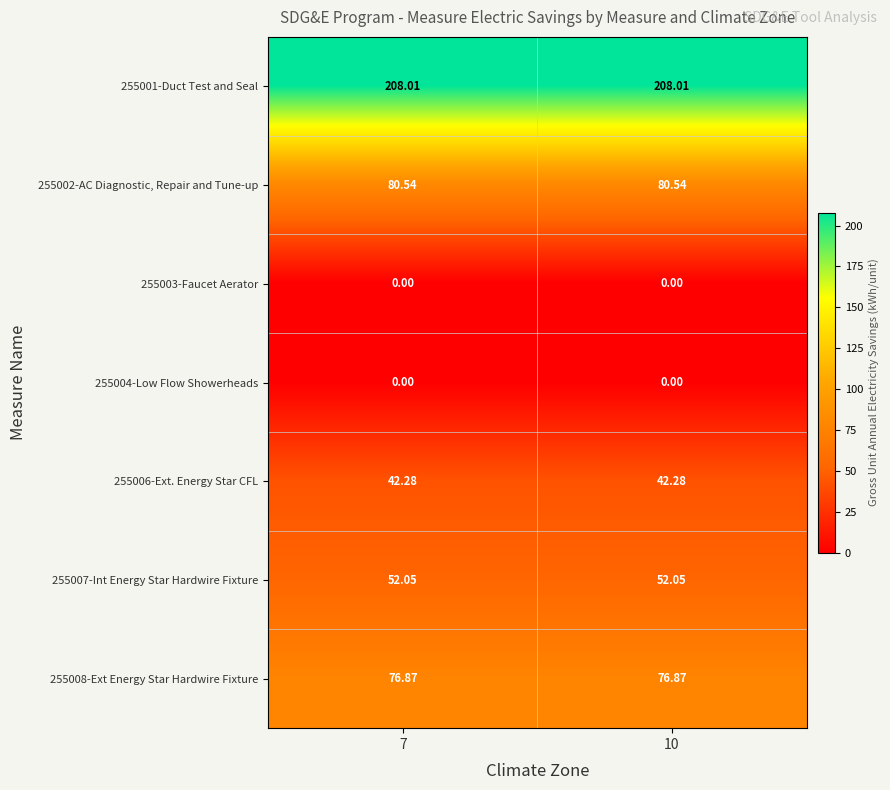

What is the total value across all series at 10?

459.8